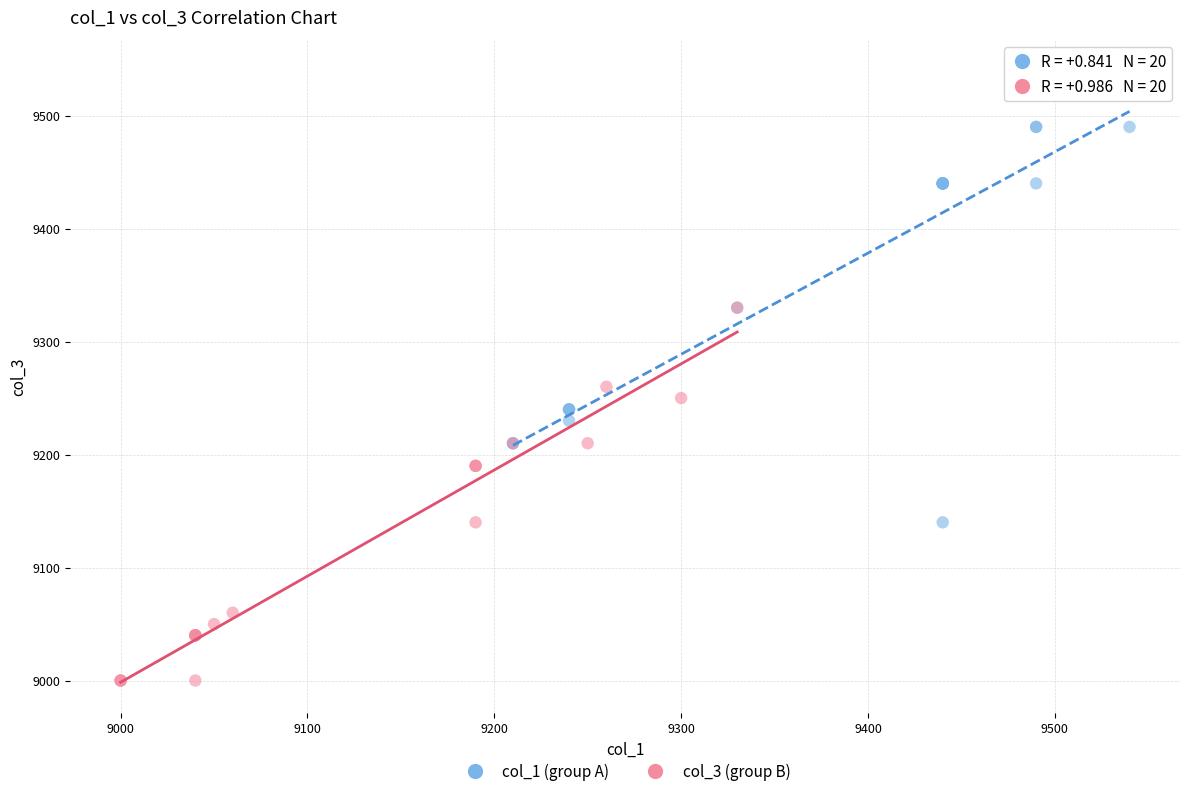

Which series contains the highest Y value?

col_1 (group A)